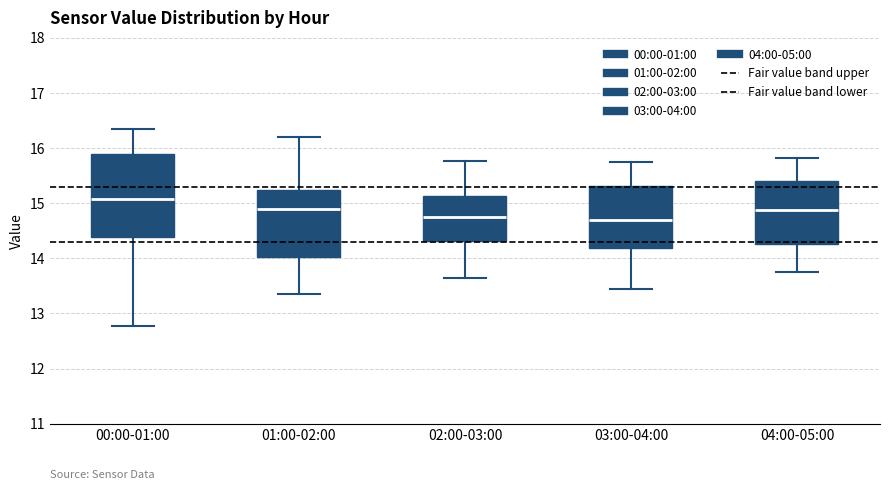

Comparing the boxes themselves (not the whiskers), which one is the tallest?

00:00-01:00